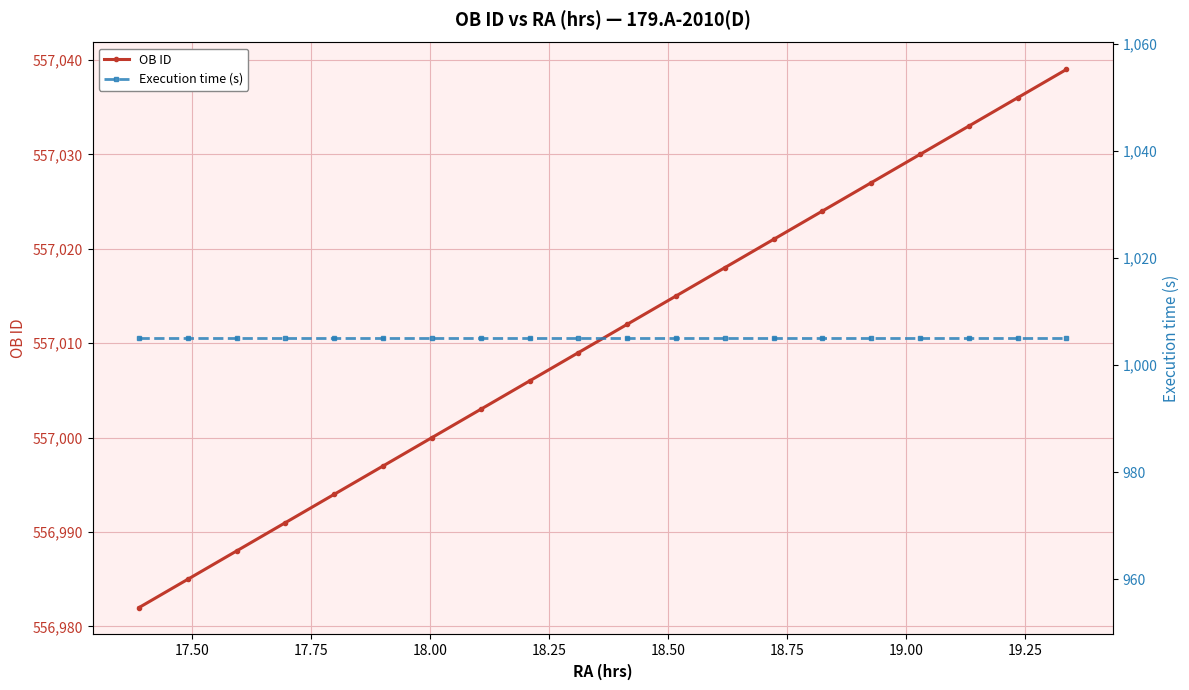

What are all the series names shown in the legend?

OB ID, Execution time (s)